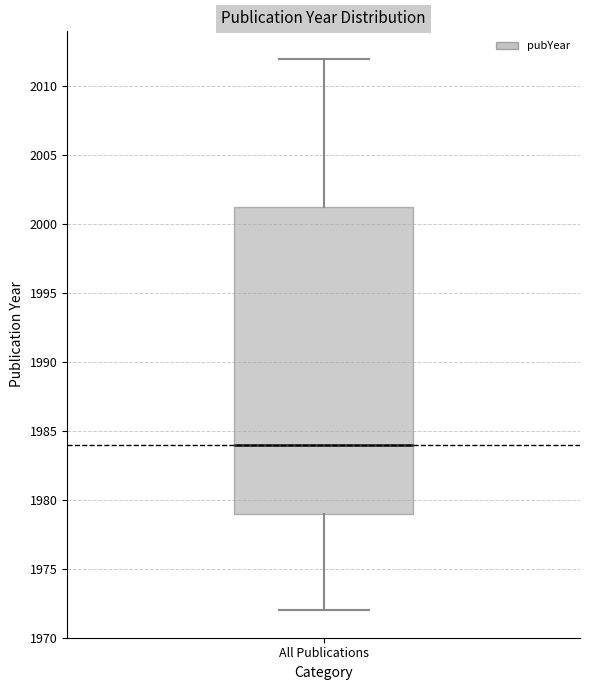

Transcribe this box plot: give where the median line is, the range the box spans, and where the two whiskers end, as read against the y-axis. The values are not printed on the chart, so give them approximately, as read against the axis.

median 1984.0, box 1979.0 to 2001.5, whiskers 1972.0 to 2012.0